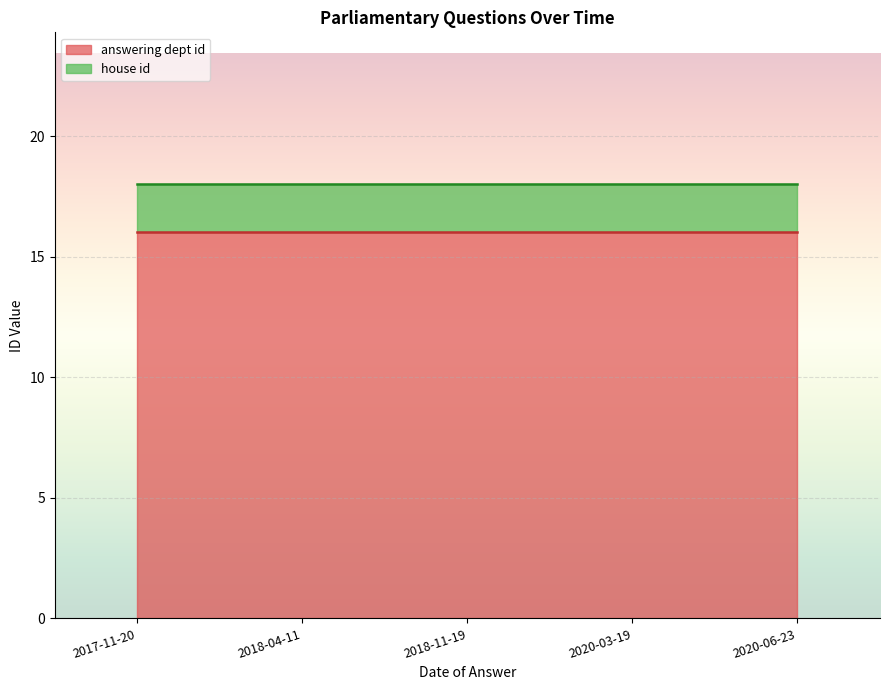

True or false: answering dept id and house id cross at least once.

False